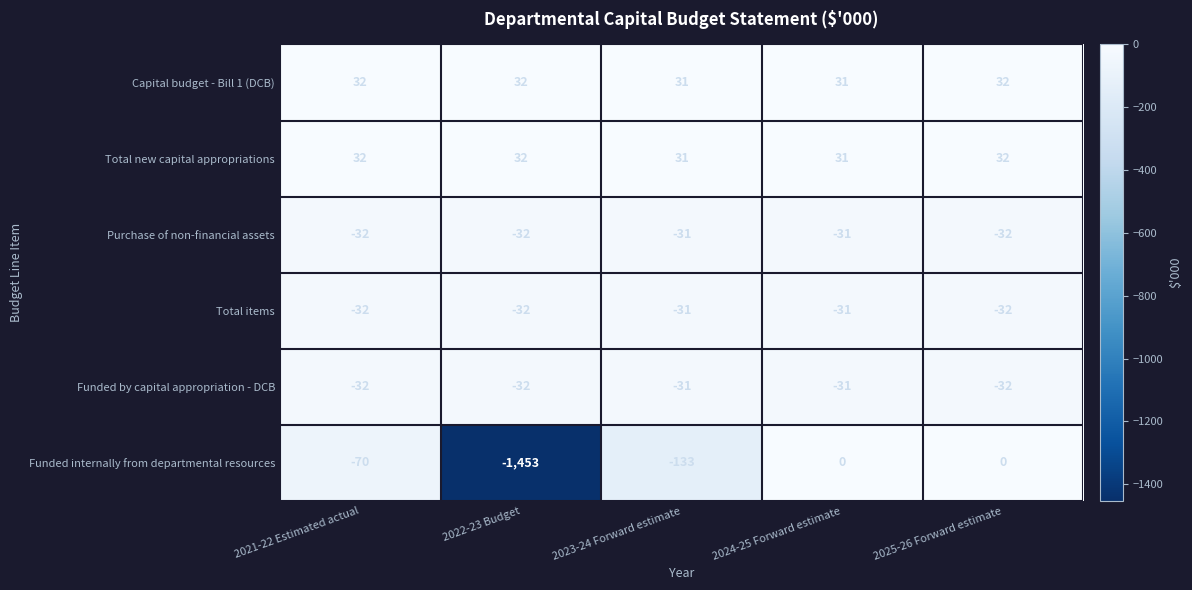

Reading left to right, what are all the values shown in this chart?

Capital budget - Bill 1 (DCB): 32	32	31	31	32
Total new capital appropriations: 32	32	31	31	32
Purchase of non-financial assets: -32	-32	-31	-31	-32
Total items: -32	-32	-31	-31	-32
Funded by capital appropriation - DCB: -32	-32	-31	-31	-32
Funded internally from departmental resources: -70	-1453	-133	0	0